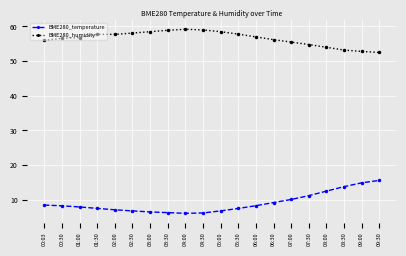

Is it true that BME280_temperature equals 8.5 at 00:03?

True